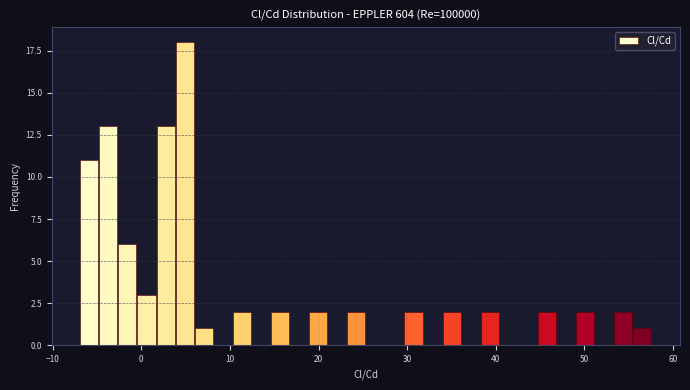

Read against the x-axis, roughly where is the centre of the tallest bar?

5